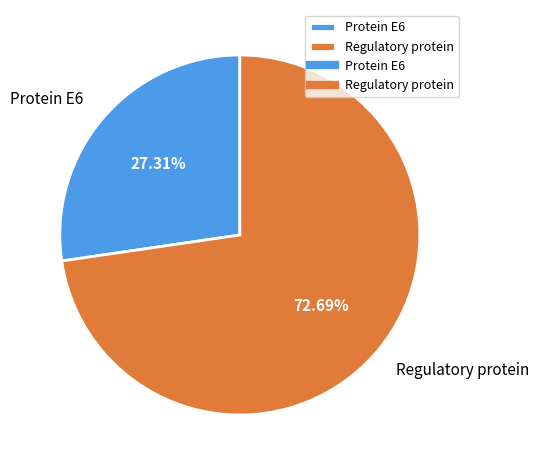

Does Protein E6 account for over 50% of the chart?

No